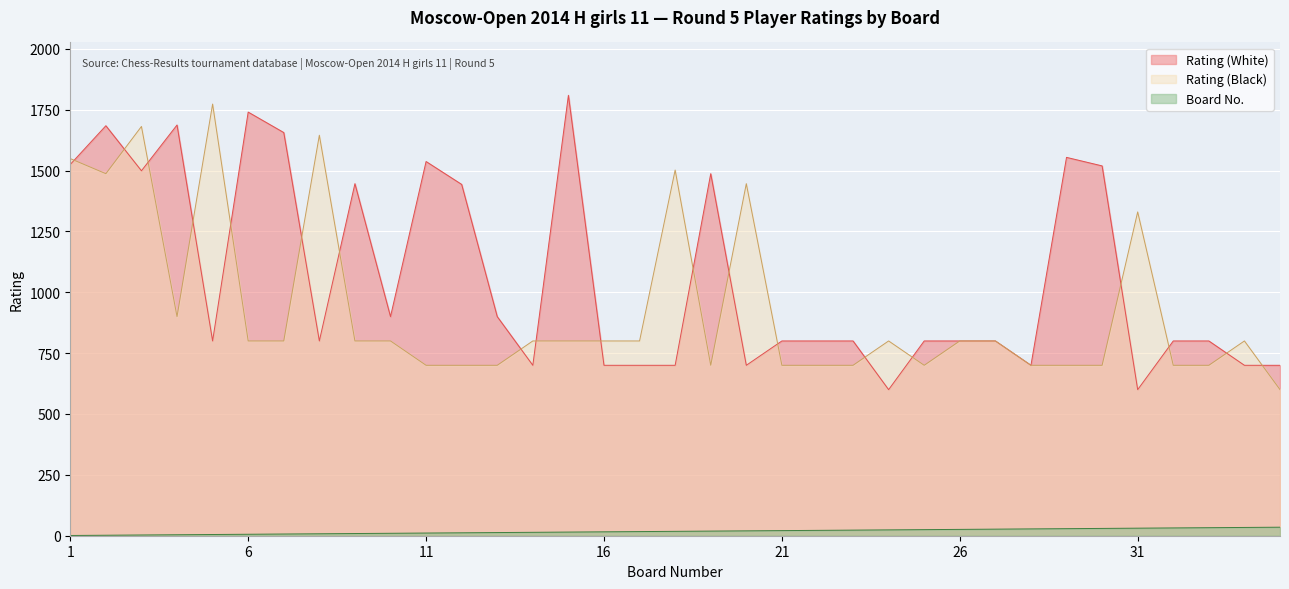

How many lines are shown in the chart?

3